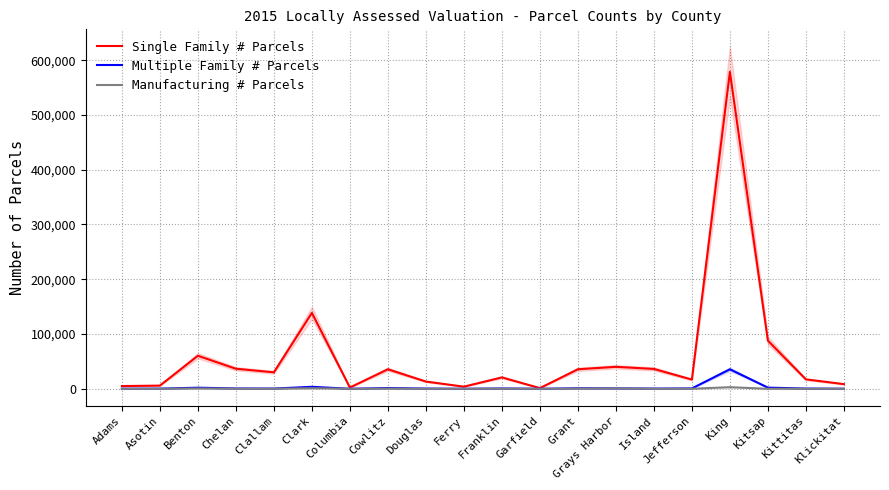

At how many categories does at least one series exceed 515481?

1